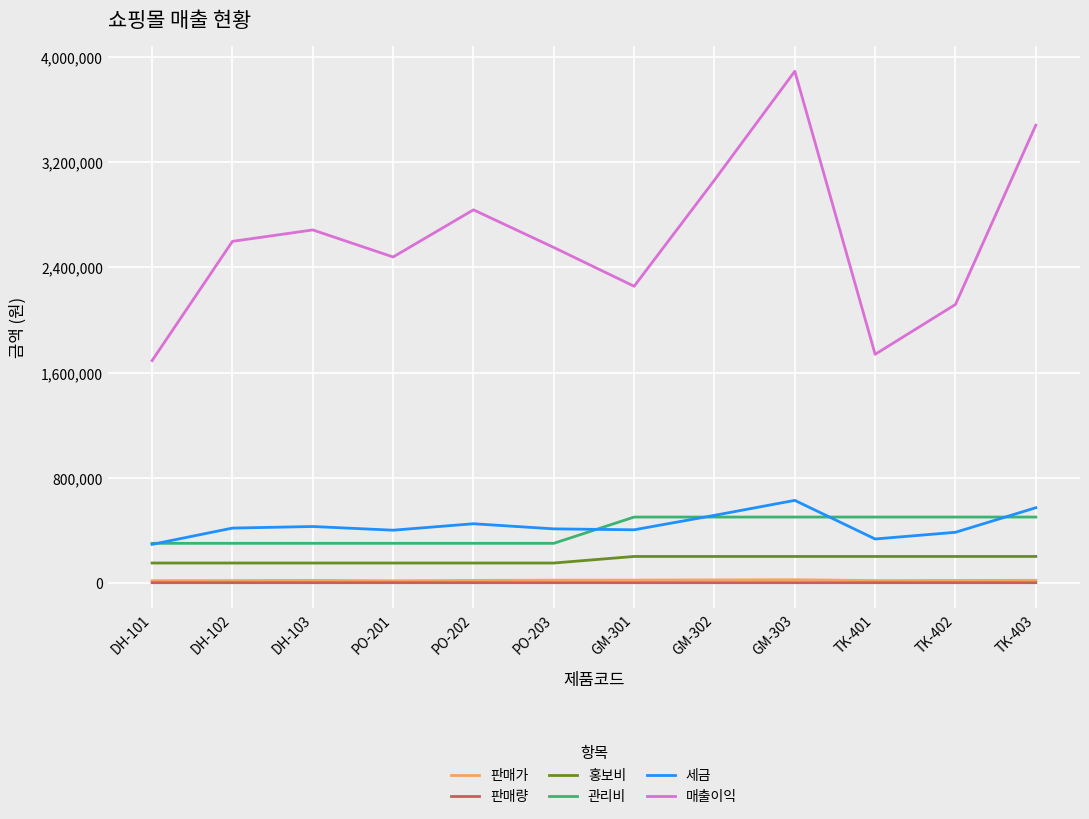

What is the minimum value shown in the chart?

154